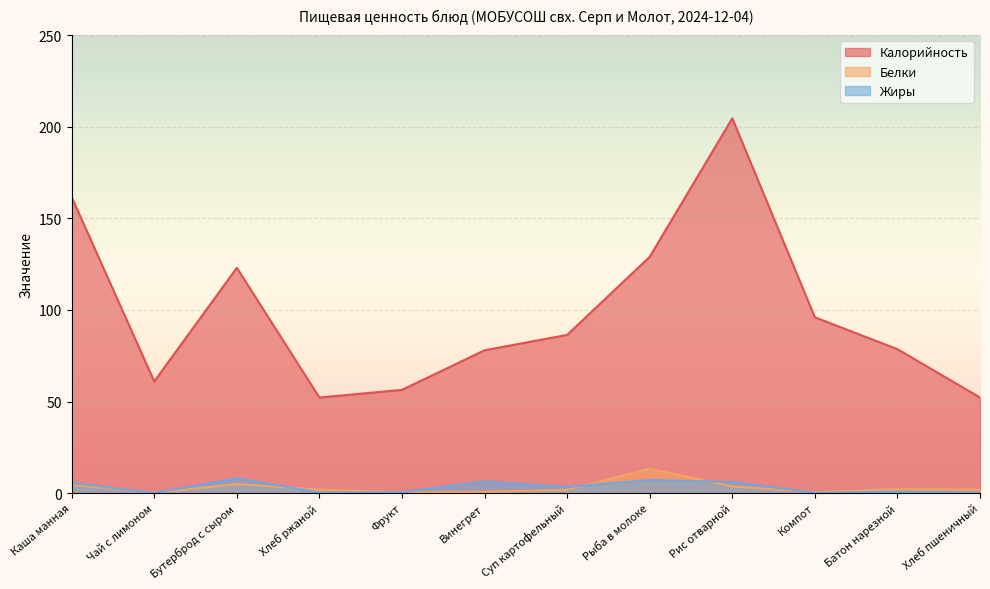

What position from the right is Фрукт?

8